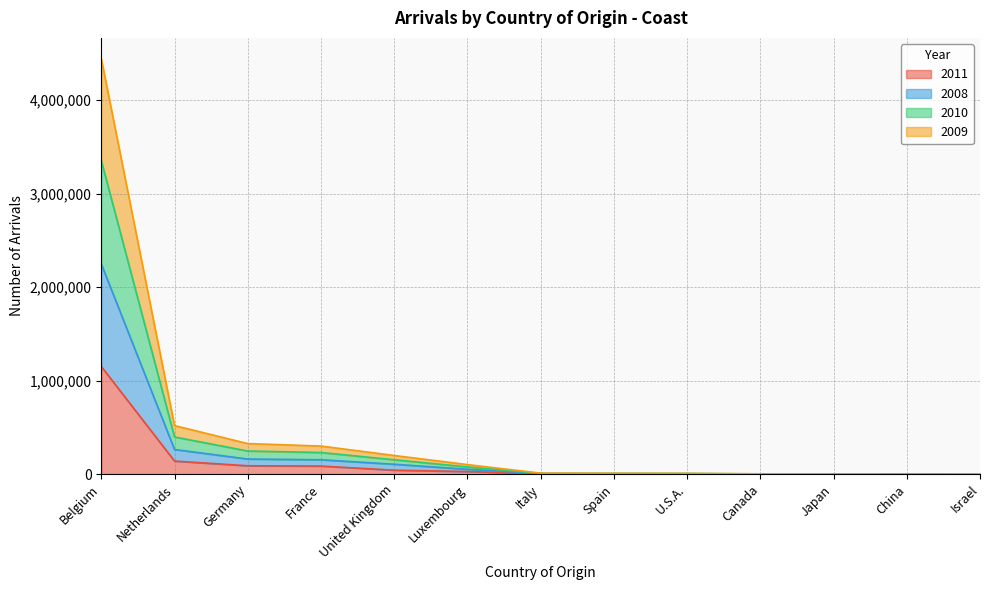

Reading left to right, extract all data points from this chart.

2011: Belgium=1150388	Netherlands=139171	Germany=88948	France=85833	United Kingdom=41943	Luxembourg=27291	Italy=2272	Spain=2069	U.S.A.=1687	Canada=501	Japan=364	China=149	Israel=147
2008: Belgium=2246488	Netherlands=263011	Germany=161097	France=153360	United Kingdom=105355	Luxembourg=51496	Italy=4773	Spain=4102	U.S.A.=3939	Canada=1521	Japan=1522	China=225	Israel=1097
2010: Belgium=3350515	Netherlands=396917	Germany=246867	France=230695	United Kingdom=153360	Luxembourg=76203	Italy=7180	Spain=6743	U.S.A.=5899	Canada=2261	Japan=1887	China=409	Israel=1253
2009: Belgium=4441819	Netherlands=518672	Germany=326205	France=299746	United Kingdom=198943	Luxembourg=101408	Italy=9859	Spain=8444	U.S.A.=7490	Canada=2927	Japan=2354	China=491	Israel=1644